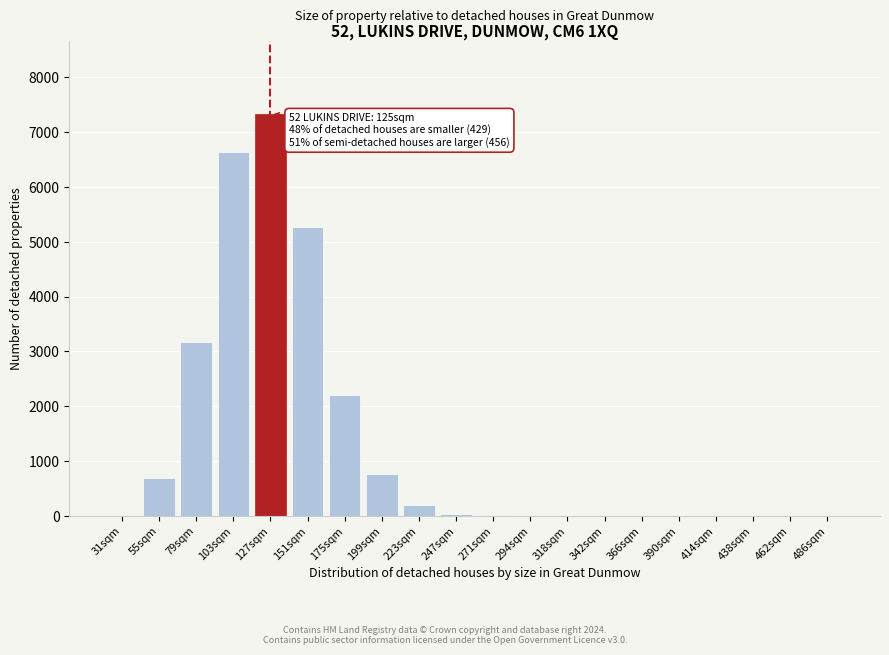

What is the sum of all values?

26299